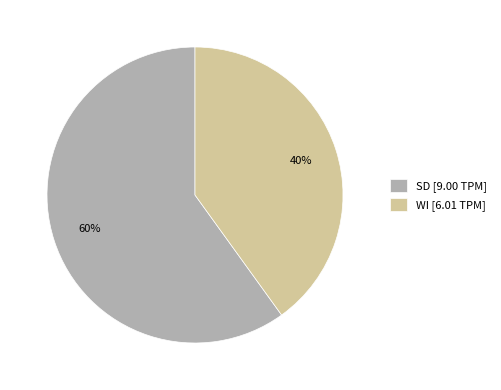

Which has a higher value, WI or SD?

SD